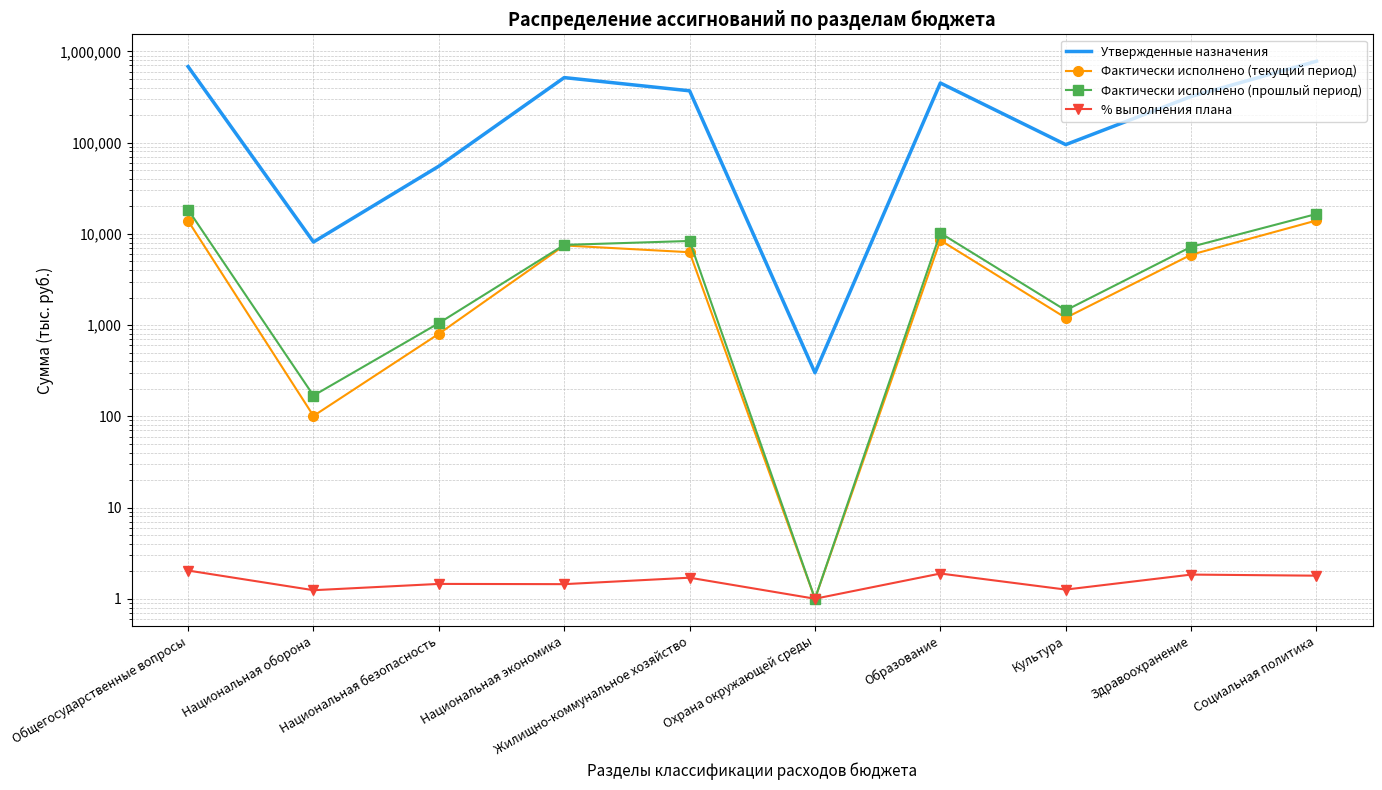

Which series changed the most between Национальная оборона and Национальная экономика?

Утвержденные назначения